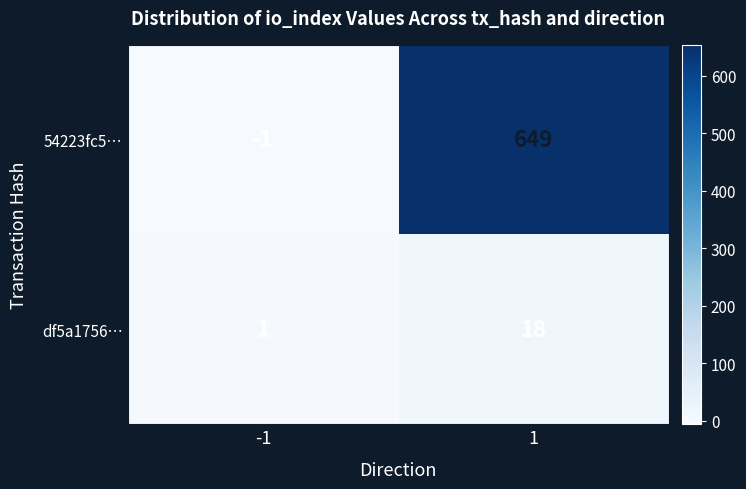

At how many categories does at least one series exceed 184?

1